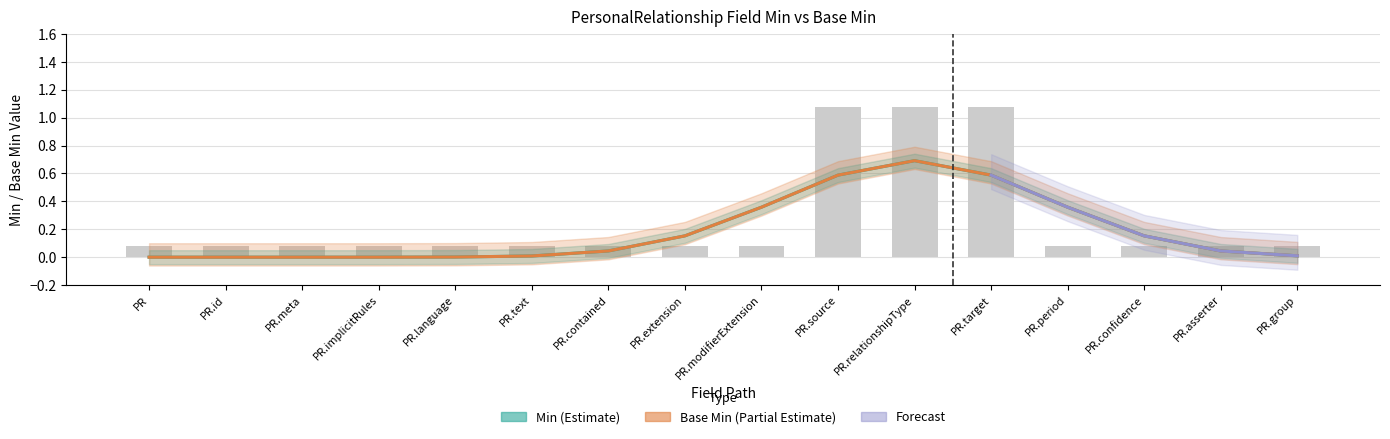

Does the chart contain any negative values?

No